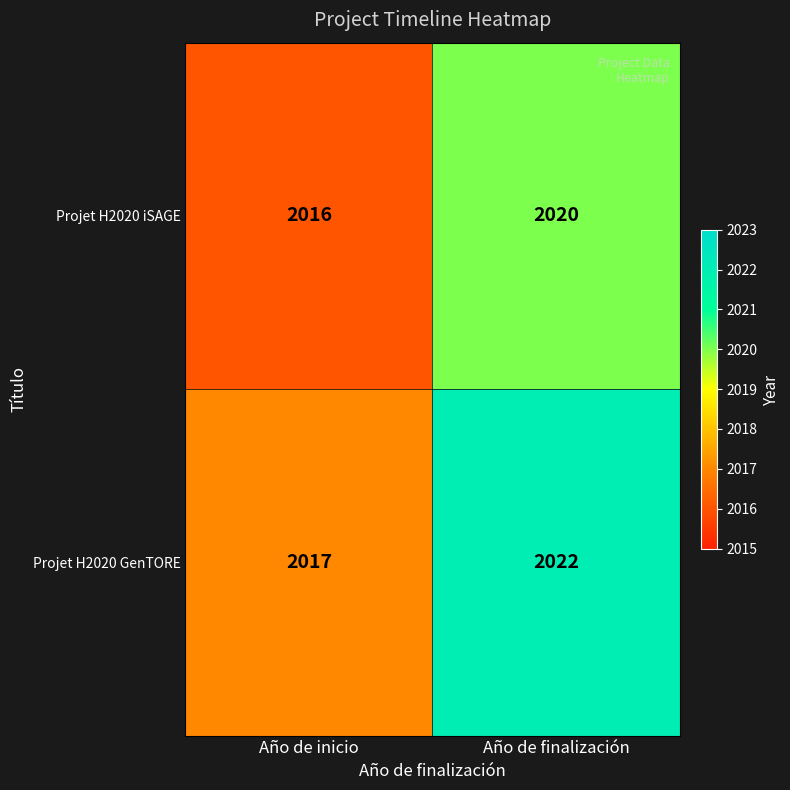

At how many categories does at least one series exceed 2018?

1